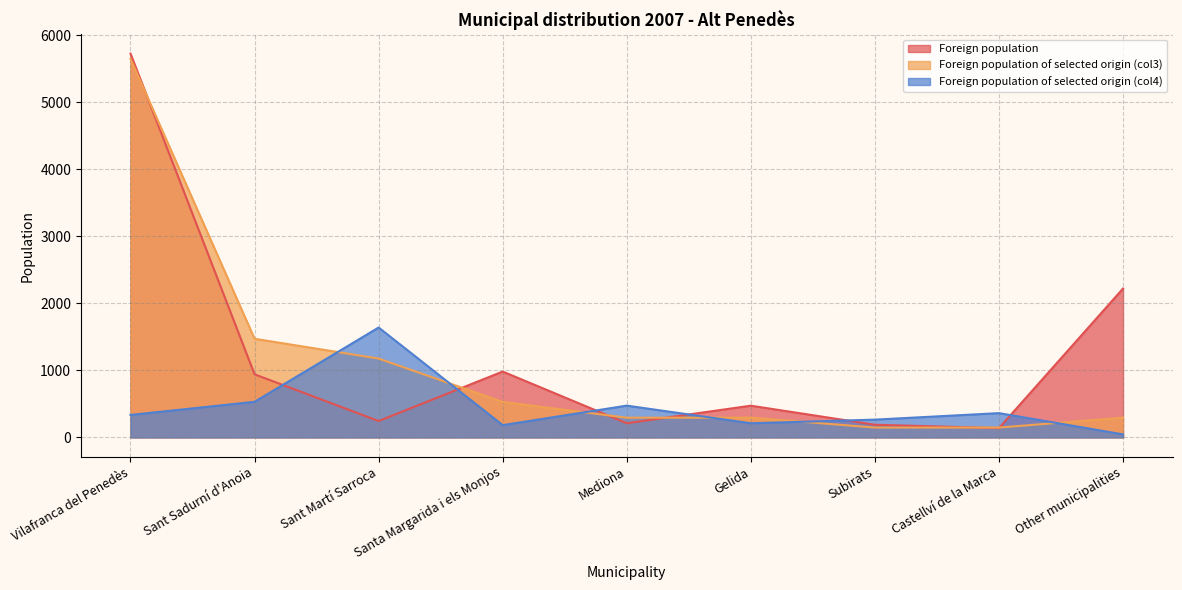

In Foreign population of selected origin (col4), how many points are lower than both neighbors (excluding endpoints)?

2